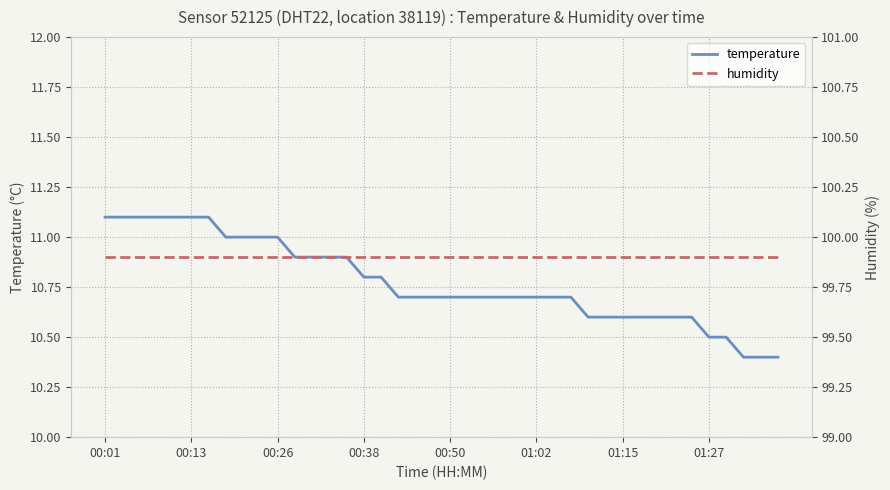

The value of temperature at 19 is 5.6. True or false?

False